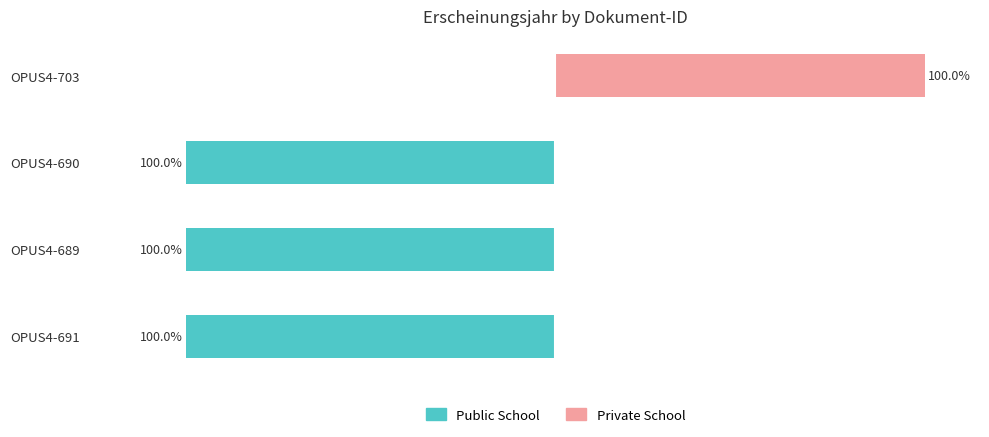

What is the minimum value for Public School?

-100